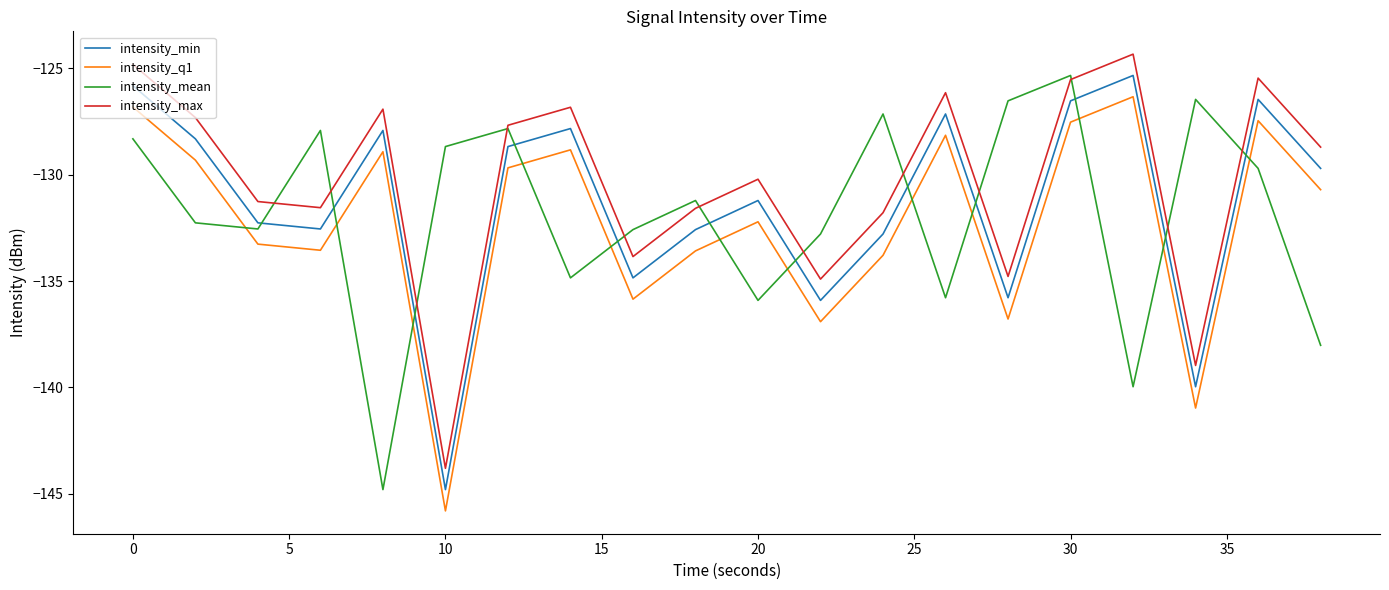

Which series has the largest total across all categories?

intensity_max